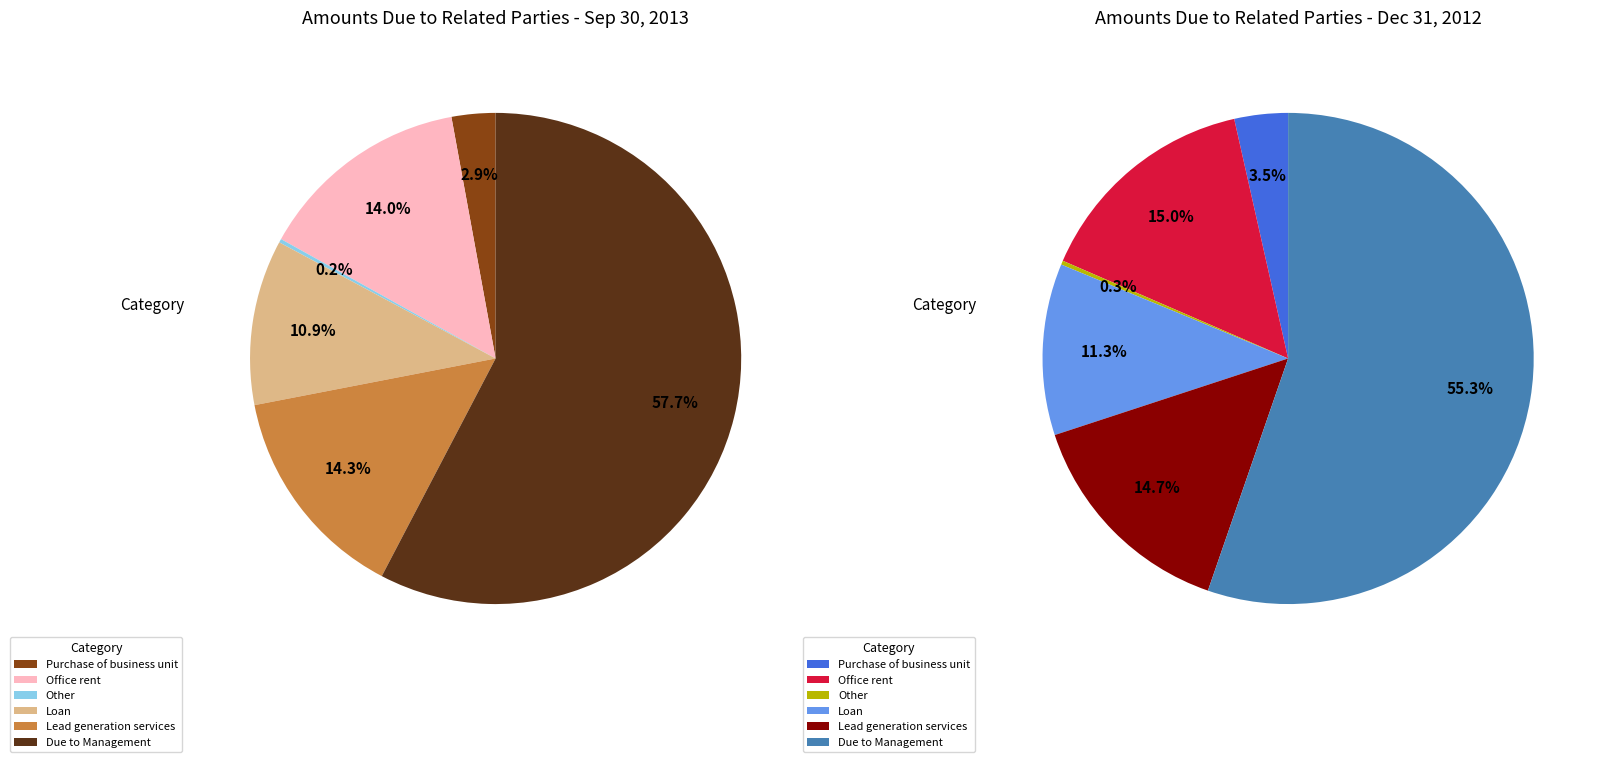

To the nearest percent, what percentage of the pie is Office rent?

14%